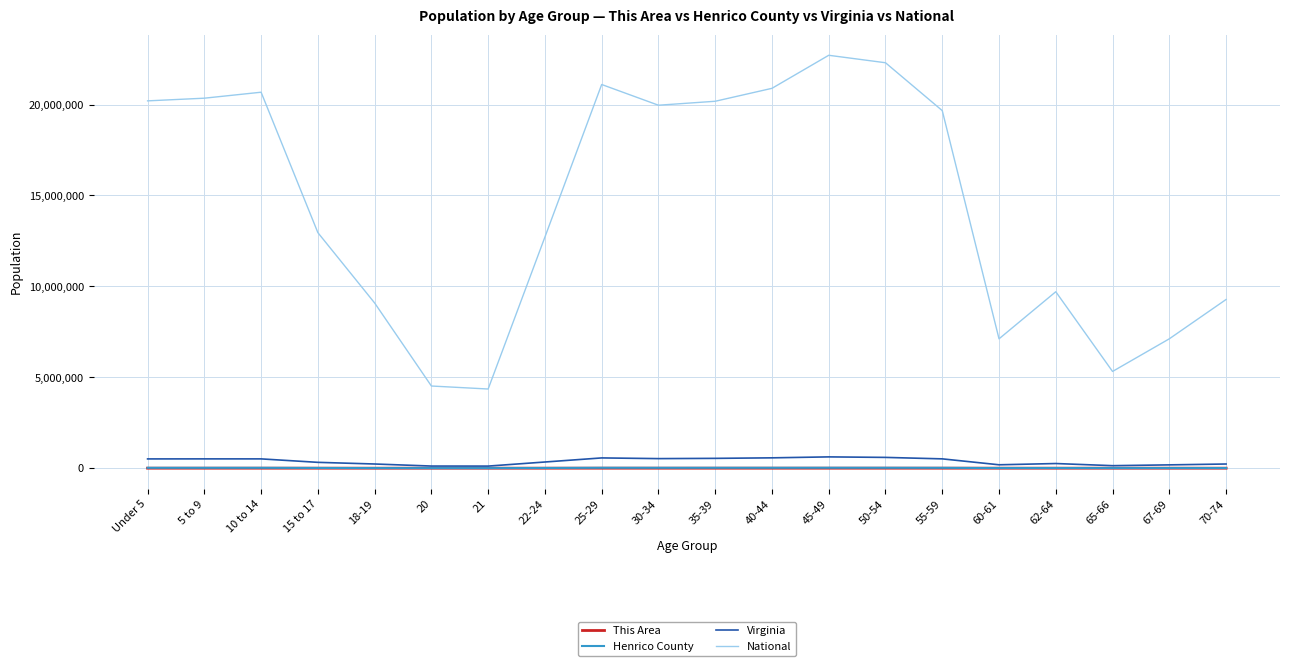

Is this an area chart (filled region under the line)?

No